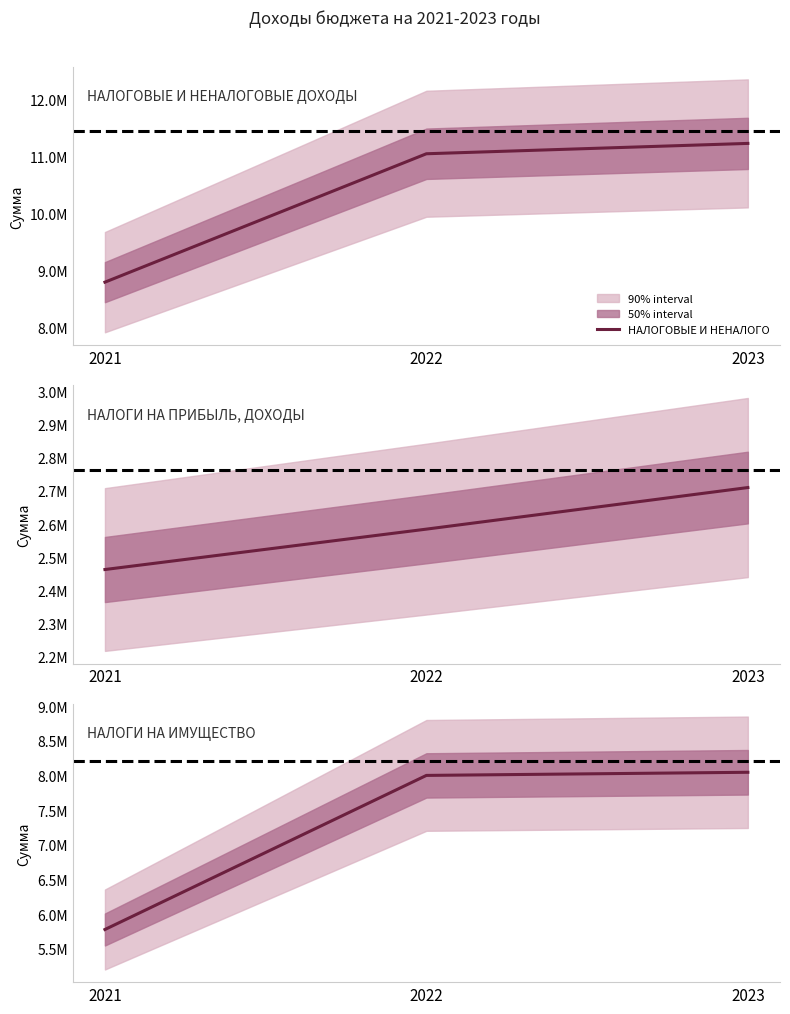

How many data points in НАЛОГИ НА ИМУЩЕСТВО are less than 8002710?

1